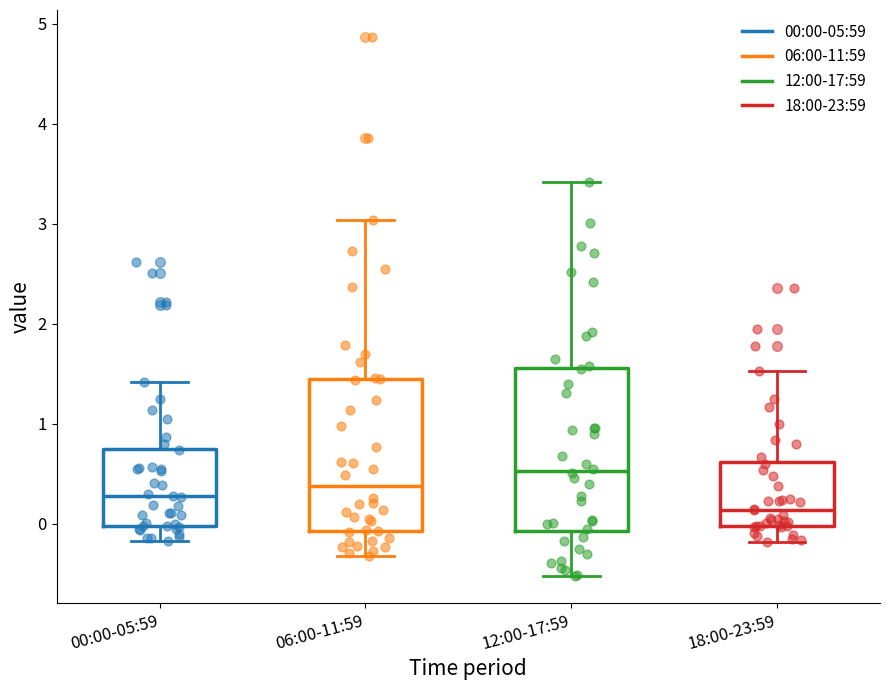

Where does the median line of the box for 12:00-17:59 sit on the y-axis? The values are not printed on the chart, so give them approximately, as read against the axis.

0.5